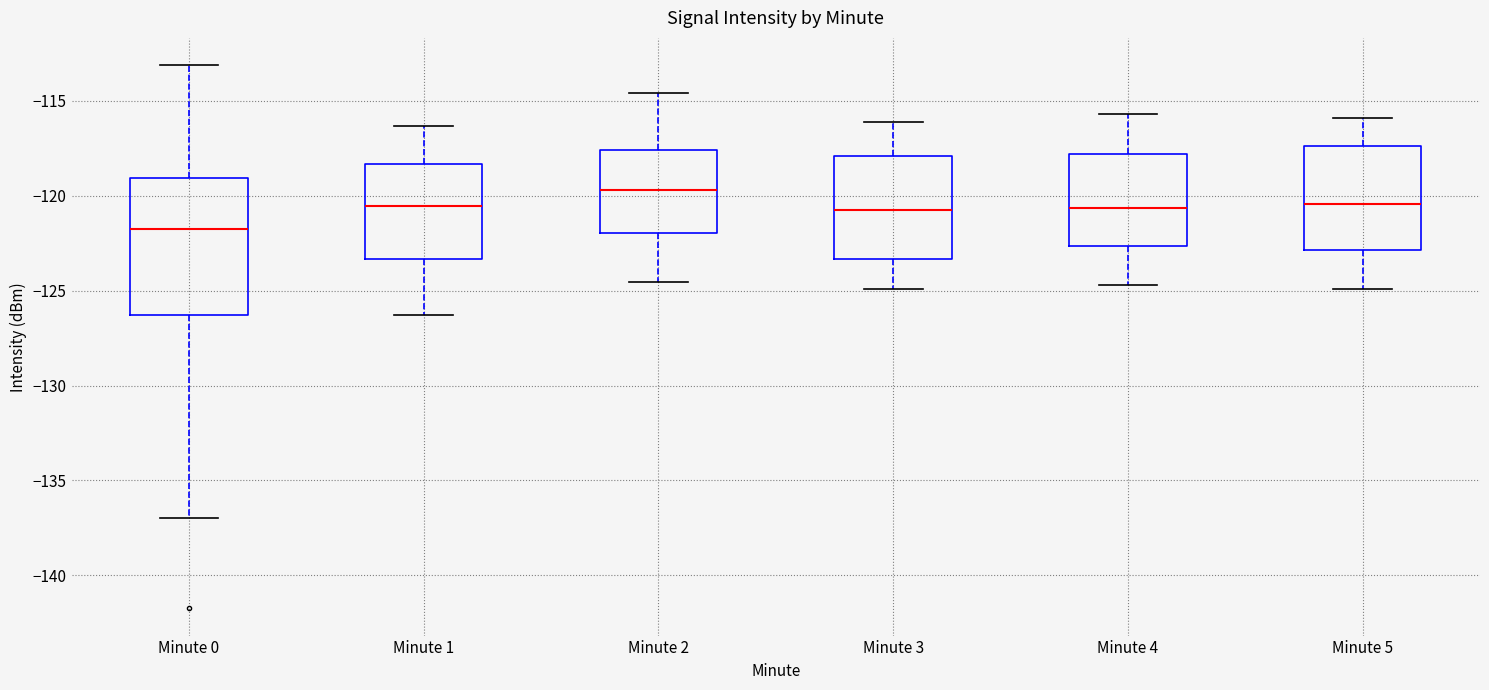

Where is the upper edge of the box for Minute 0 on the y-axis? The values are not printed on the chart, so give them approximately, as read against the axis.

-119.0